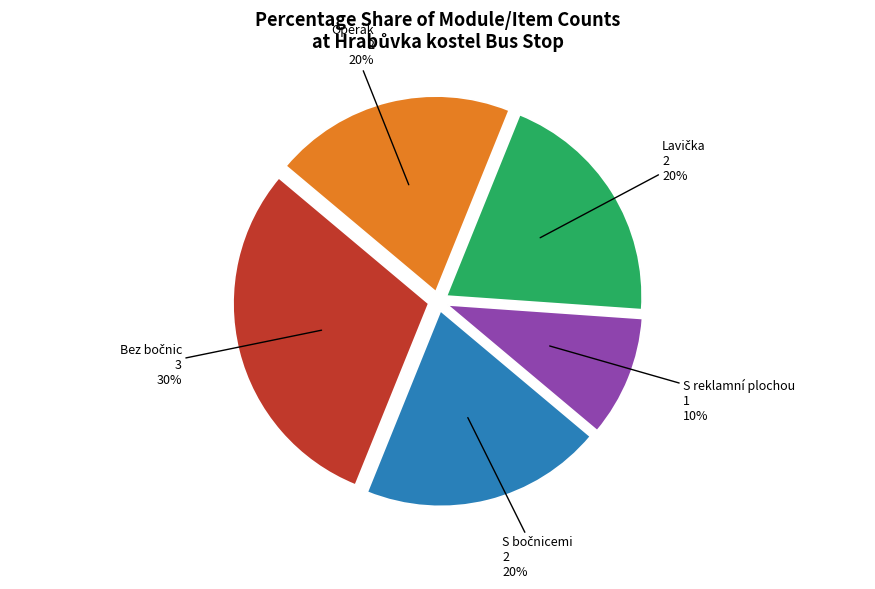

To the nearest percent, what is the average slice percentage?

20%